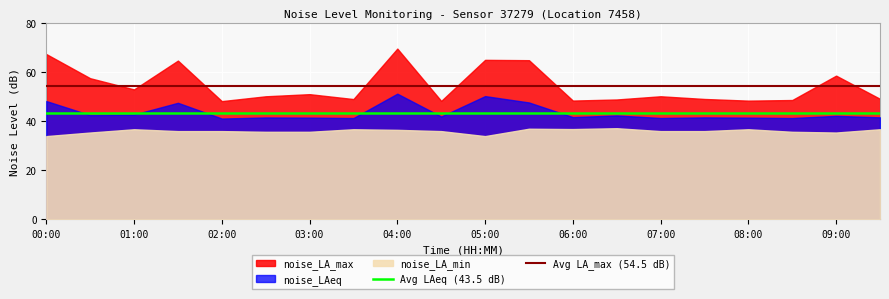

How many lines are shown in the chart?

2